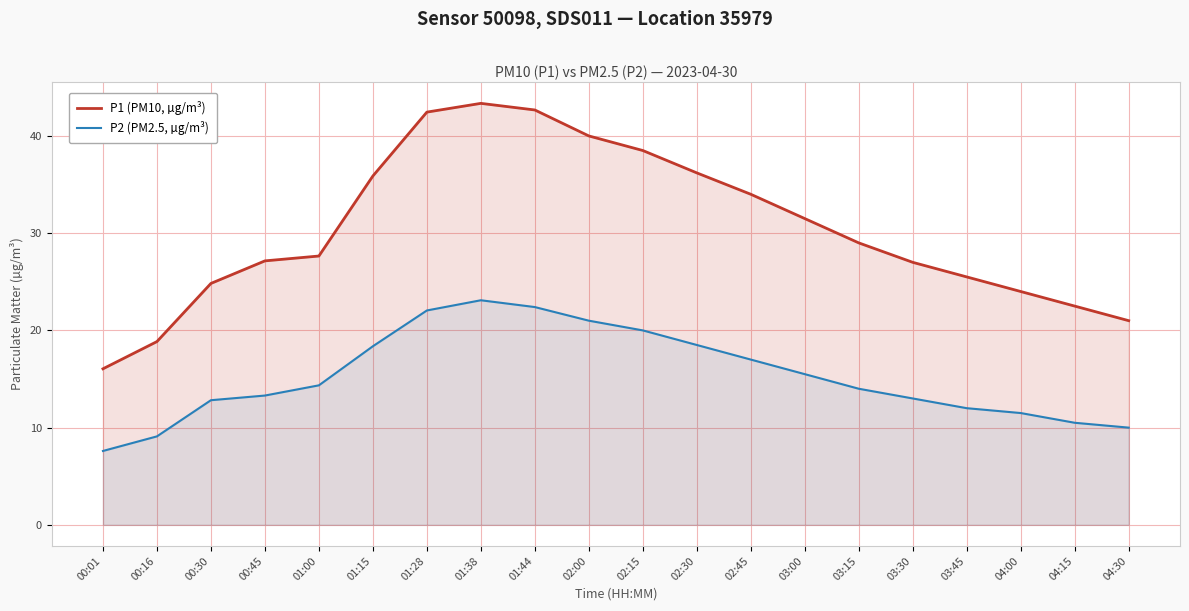

What is the difference between the maximum and minimum values in the P1 (PM10, µg/m³) series?

27.3